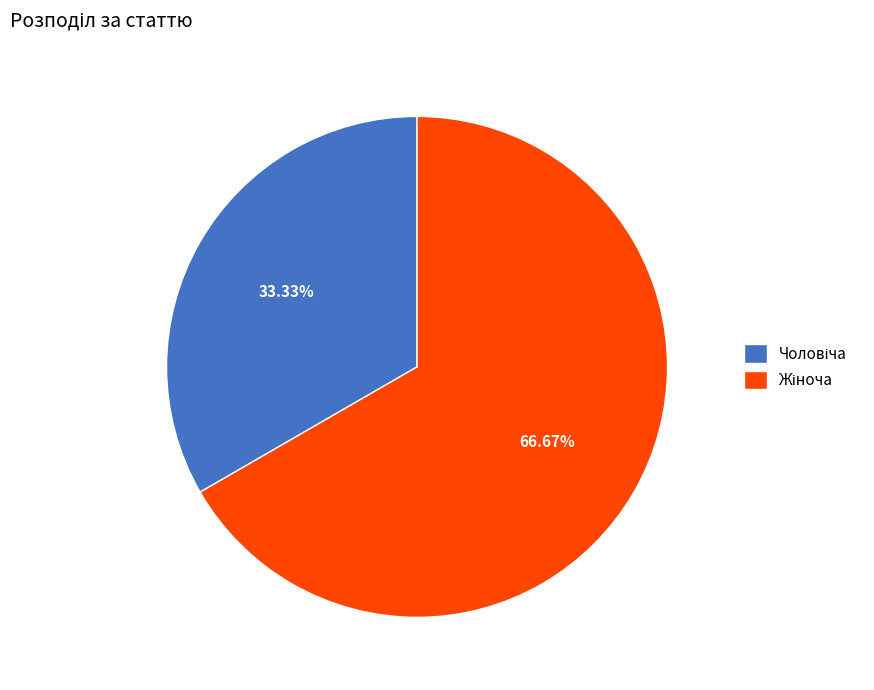

Is there a majority slice in this chart?

Yes